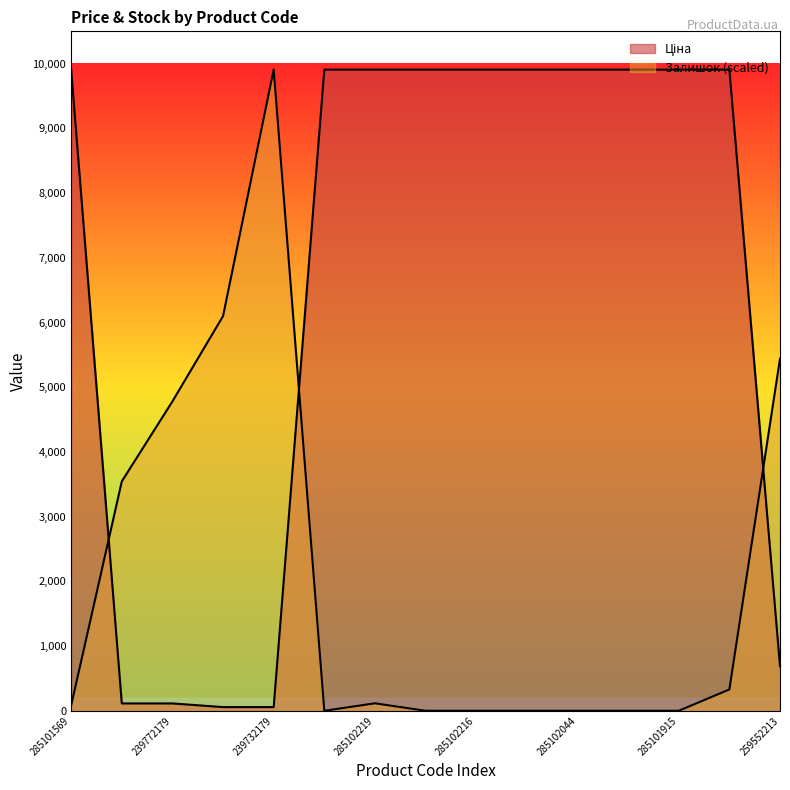

Where does the Залишок series first go above 82?

285101569